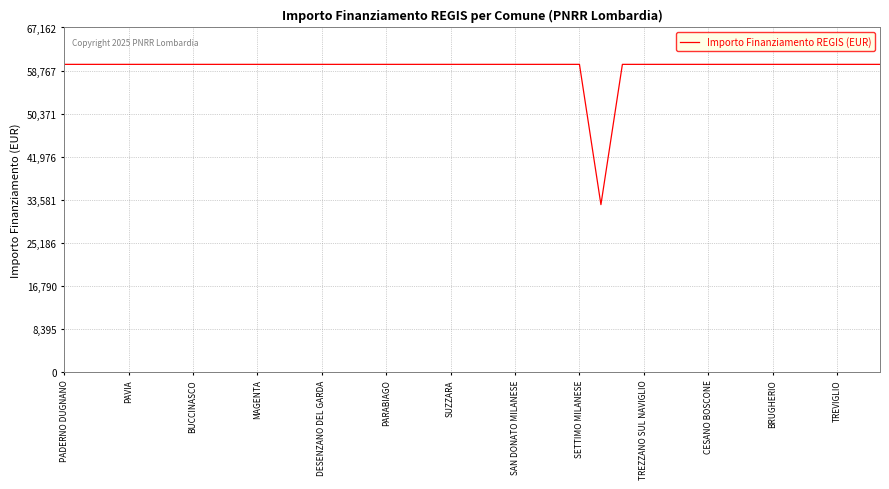

What is the maximum value shown in the chart?

59966